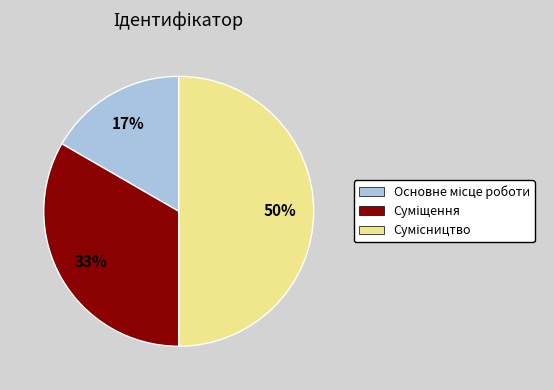

To the nearest percent, what is the difference between the largest and smallest slice percentages?

33%